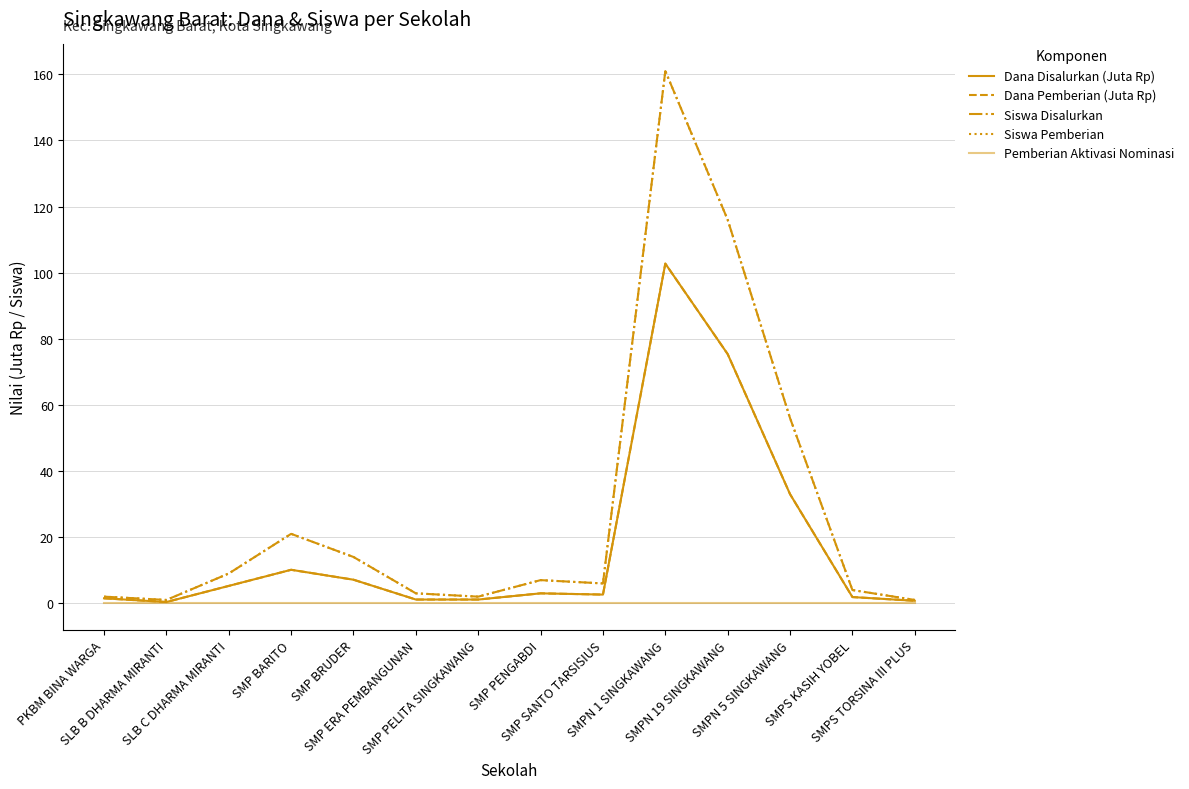

True or false: Siswa Disalurkan and Dana Disalurkan (Juta Rp) cross at least once.

False